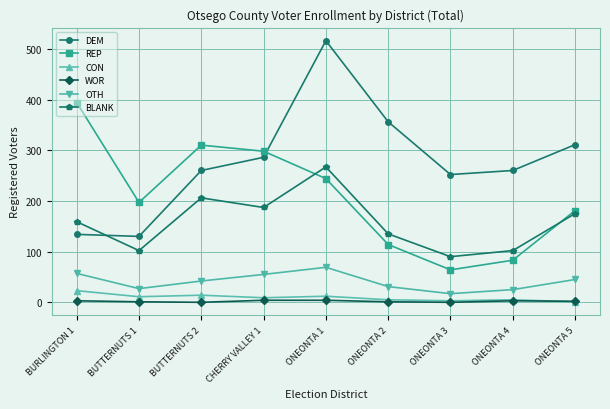

True or false: DEM and OTH intersect in this chart.

False